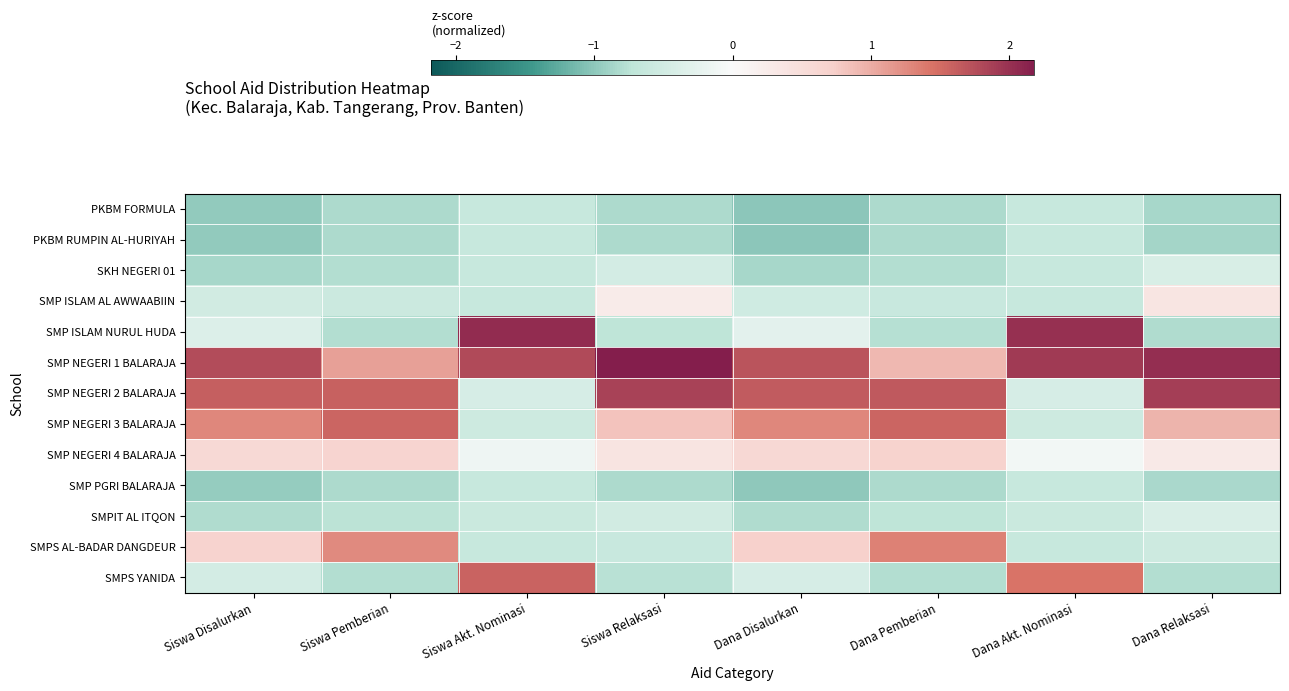

Reading left to right, list all the values displayed in this chart.

PKBM FORMULA: Siswa Disalurkan=-1.0	Siswa Pemberian=-0.8	Siswa Akt. Nominasi=-0.6	Siswa Relaksasi=-0.8	Dana Disalurkan=-1.0	Dana Pemberian=-0.8	Dana Akt. Nominasi=-0.6	Dana Relaksasi=-0.9
PKBM RUMPIN AL-HURIYAH: Siswa Disalurkan=-1.0	Siswa Pemberian=-0.8	Siswa Akt. Nominasi=-0.6	Siswa Relaksasi=-0.8	Dana Disalurkan=-1.0	Dana Pemberian=-0.8	Dana Akt. Nominasi=-0.6	Dana Relaksasi=-0.9
SKH NEGERI 01: Siswa Disalurkan=-0.9	Siswa Pemberian=-0.8	Siswa Akt. Nominasi=-0.6	Siswa Relaksasi=-0.5	Dana Disalurkan=-0.9	Dana Pemberian=-0.8	Dana Akt. Nominasi=-0.6	Dana Relaksasi=-0.4
SMP ISLAM AL AWWAABIIN: Siswa Disalurkan=-0.5	Siswa Pemberian=-0.6	Siswa Akt. Nominasi=-0.6	Siswa Relaksasi=0.3	Dana Disalurkan=-0.5	Dana Pemberian=-0.6	Dana Akt. Nominasi=-0.6	Dana Relaksasi=0.4
SMP ISLAM NURUL HUDA: Siswa Disalurkan=-0.4	Siswa Pemberian=-0.8	Siswa Akt. Nominasi=2.0	Siswa Relaksasi=-0.7	Dana Disalurkan=-0.3	Dana Pemberian=-0.8	Dana Akt. Nominasi=2.0	Dana Relaksasi=-0.8
SMP NEGERI 1 BALARAJA: Siswa Disalurkan=1.8	Siswa Pemberian=1.1	Siswa Akt. Nominasi=1.8	Siswa Relaksasi=2.2	Dana Disalurkan=1.7	Dana Pemberian=0.9	Dana Akt. Nominasi=1.9	Dana Relaksasi=2.0
SMP NEGERI 2 BALARAJA: Siswa Disalurkan=1.6	Siswa Pemberian=1.6	Siswa Akt. Nominasi=-0.4	Siswa Relaksasi=1.9	Dana Disalurkan=1.6	Dana Pemberian=1.7	Dana Akt. Nominasi=-0.4	Dana Relaksasi=1.9
SMP NEGERI 3 BALARAJA: Siswa Disalurkan=1.3	Siswa Pemberian=1.6	Siswa Akt. Nominasi=-0.5	Siswa Relaksasi=0.8	Dana Disalurkan=1.3	Dana Pemberian=1.6	Dana Akt. Nominasi=-0.6	Dana Relaksasi=0.9
SMP NEGERI 4 BALARAJA: Siswa Disalurkan=0.6	Siswa Pemberian=0.7	Siswa Akt. Nominasi=-0.1	Siswa Relaksasi=0.4	Dana Disalurkan=0.6	Dana Pemberian=0.7	Dana Akt. Nominasi=-0.1	Dana Relaksasi=0.3
SMP PGRI BALARAJA: Siswa Disalurkan=-1.0	Siswa Pemberian=-0.8	Siswa Akt. Nominasi=-0.6	Siswa Relaksasi=-0.8	Dana Disalurkan=-1.0	Dana Pemberian=-0.8	Dana Akt. Nominasi=-0.6	Dana Relaksasi=-0.8
SMPIT AL ITQON: Siswa Disalurkan=-0.8	Siswa Pemberian=-0.7	Siswa Akt. Nominasi=-0.6	Siswa Relaksasi=-0.5	Dana Disalurkan=-0.8	Dana Pemberian=-0.7	Dana Akt. Nominasi=-0.6	Dana Relaksasi=-0.4
SMPS AL-BADAR DANGDEUR: Siswa Disalurkan=0.7	Siswa Pemberian=1.3	Siswa Akt. Nominasi=-0.6	Siswa Relaksasi=-0.6	Dana Disalurkan=0.7	Dana Pemberian=1.3	Dana Akt. Nominasi=-0.6	Dana Relaksasi=-0.6
SMPS YANIDA: Siswa Disalurkan=-0.5	Siswa Pemberian=-0.8	Siswa Akt. Nominasi=1.6	Siswa Relaksasi=-0.8	Dana Disalurkan=-0.4	Dana Pemberian=-0.8	Dana Akt. Nominasi=1.4	Dana Relaksasi=-0.8